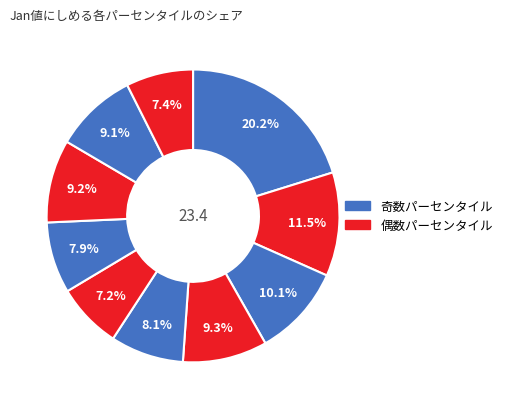

Count the number of slices in the pie.

10